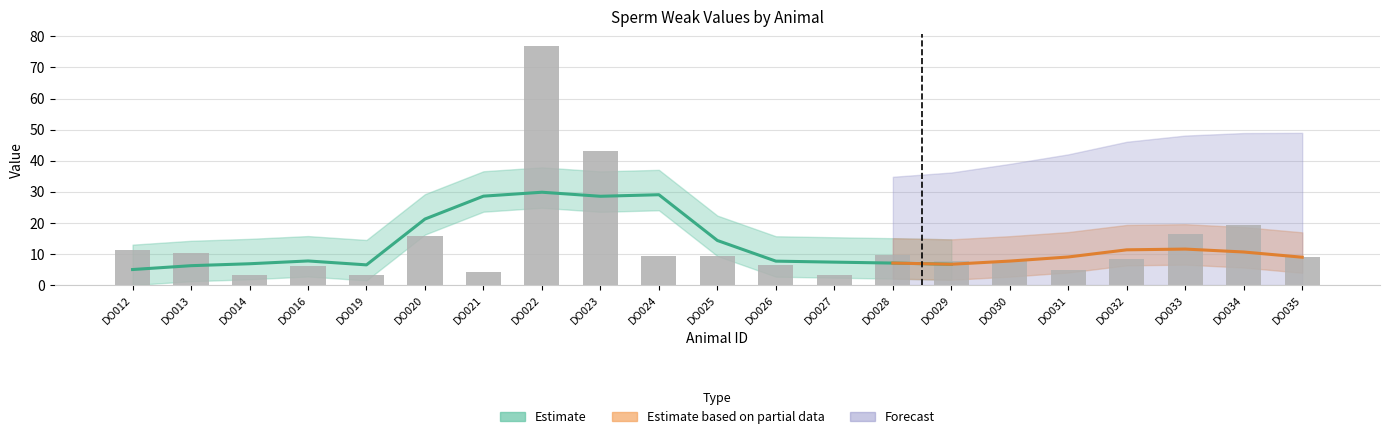

What is the change in value from DO022 to DO032?

-68.5